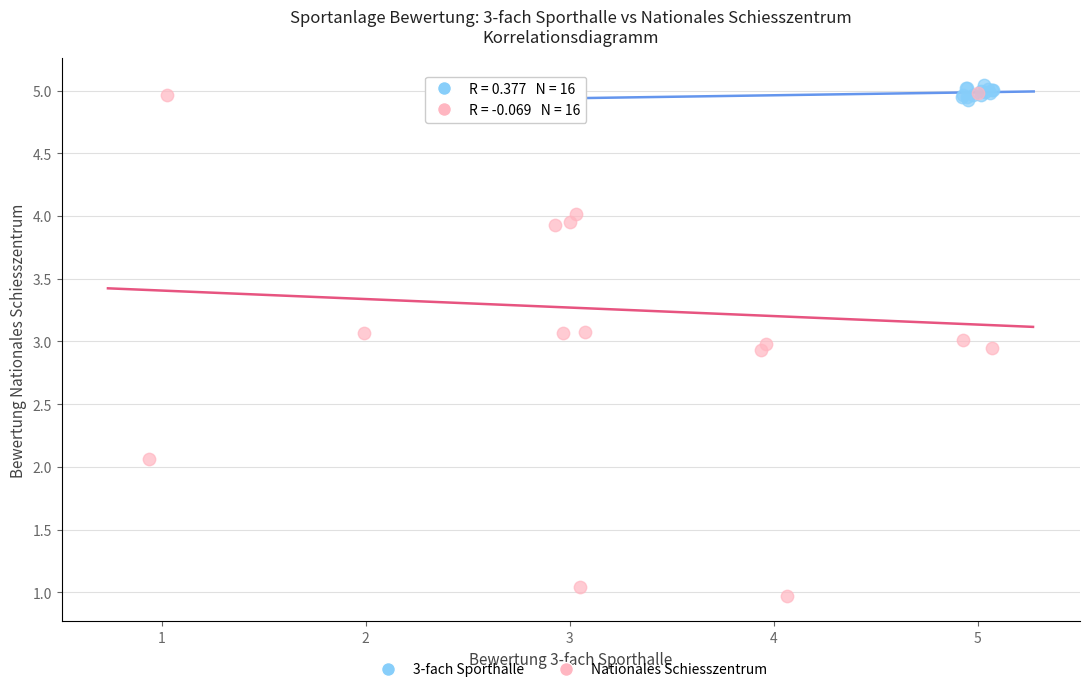

Which series reaches the minimum Y coordinate?

Nationales Schiesszentrum